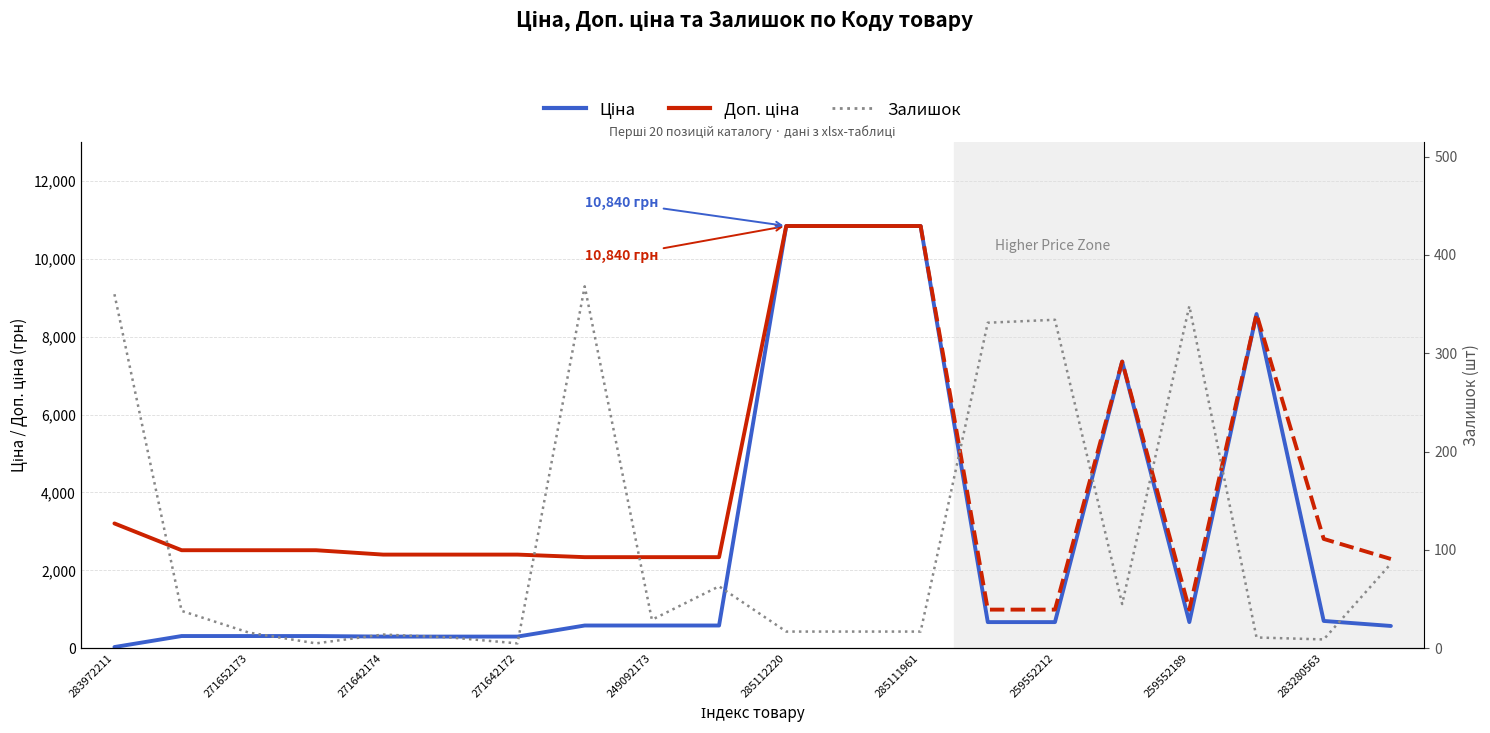

True or false: Залишок has a value of 16.1 at 271642173.

False